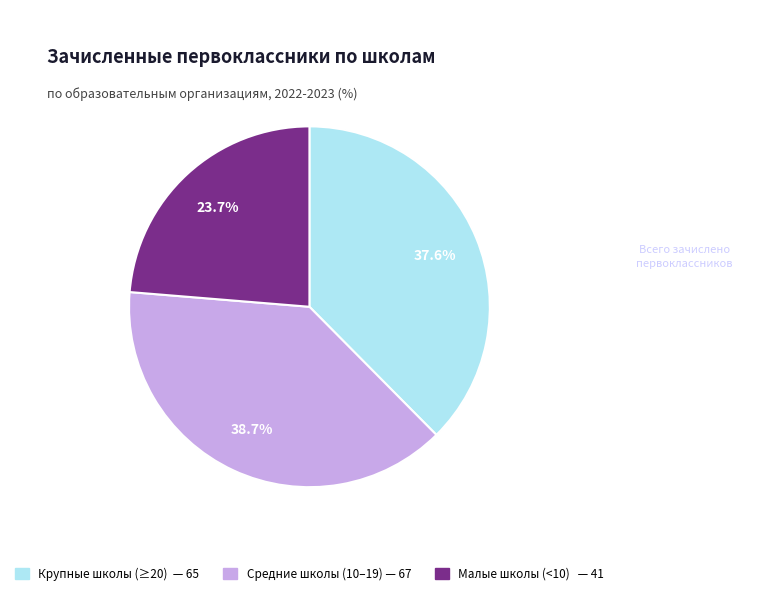

Count the number of slices in the pie.

3